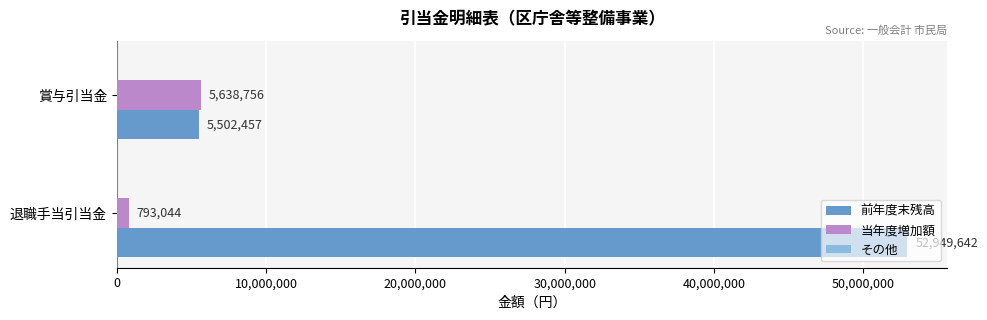

What is the approximate value of 当年度増加額 at 賞与引当金?

5638756